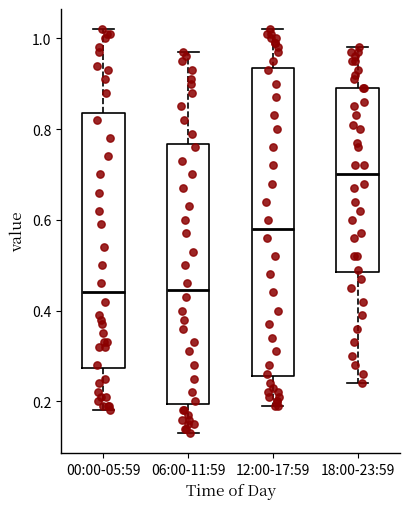

Which box is the tallest, from its lower edge to its upper edge?

12:00-17:59